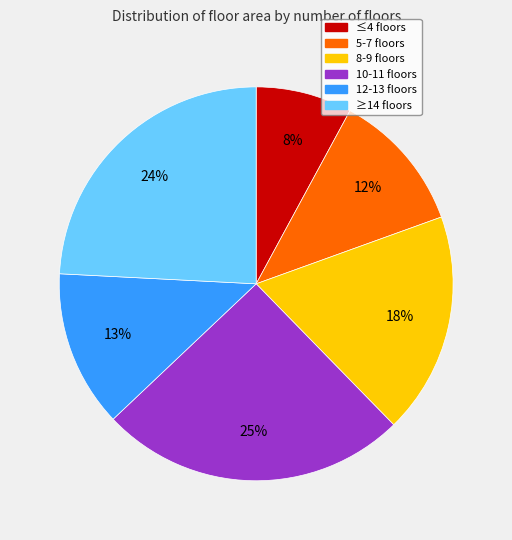

Is there any slice that represents more than half of the pie?

No